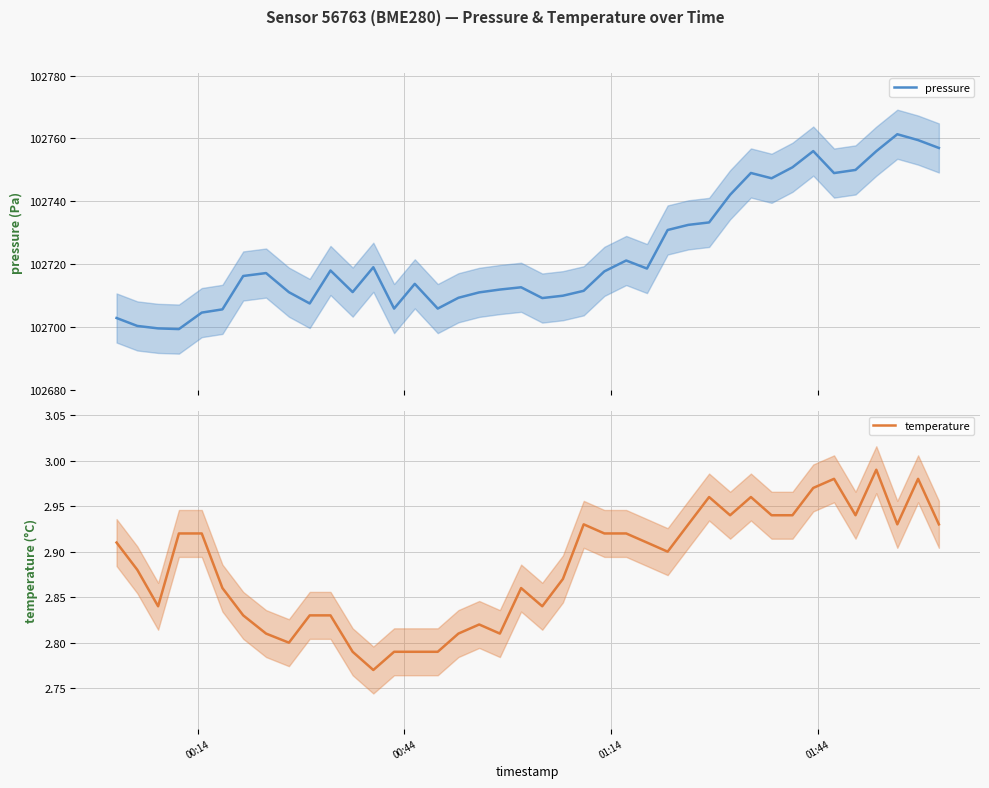

True or false: temperature has more than 2 points higher than both neighbors.

True